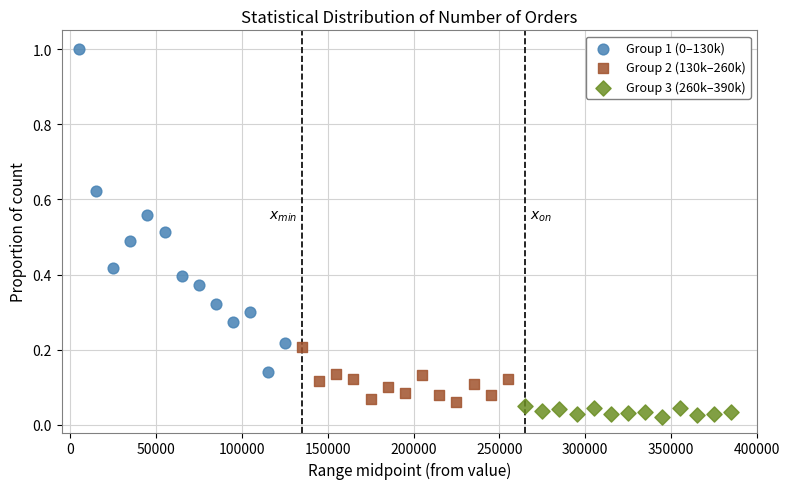

Which series reaches the minimum Y coordinate?

Group 3 (260k–390k)